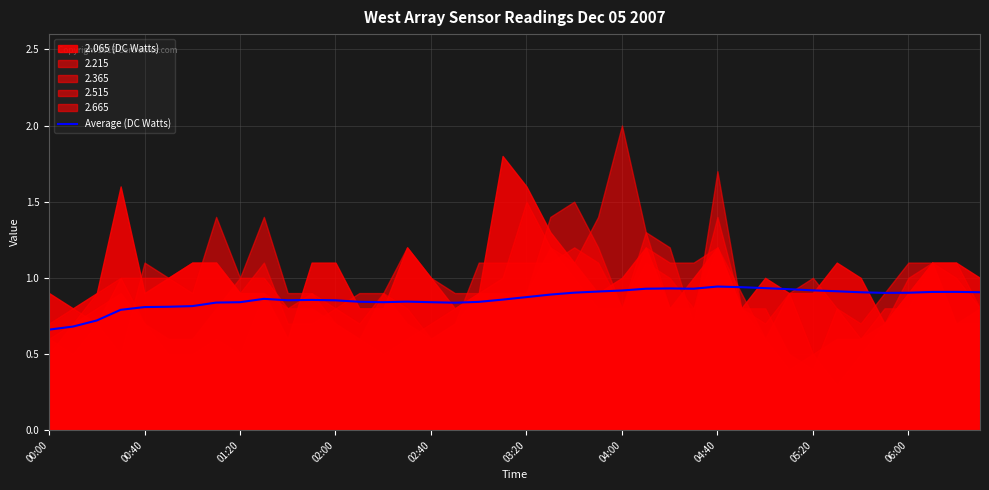

What is the sum of all values?

34.6